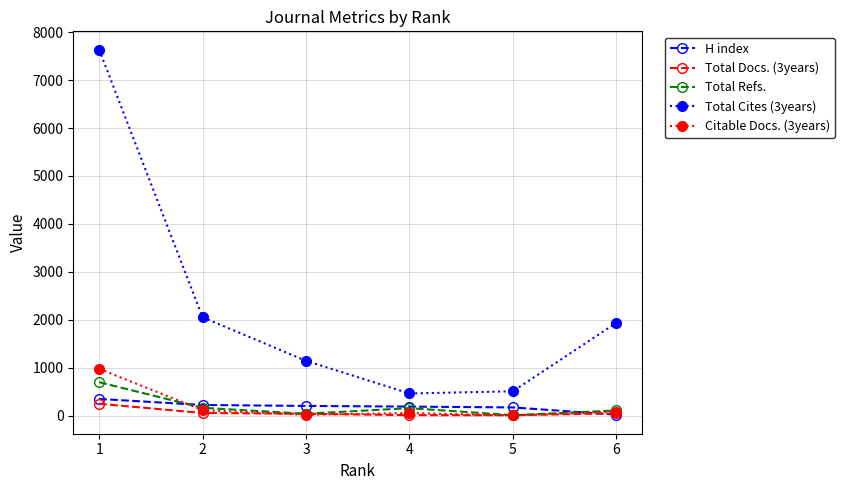

Is this an area chart (filled region under the line)?

No